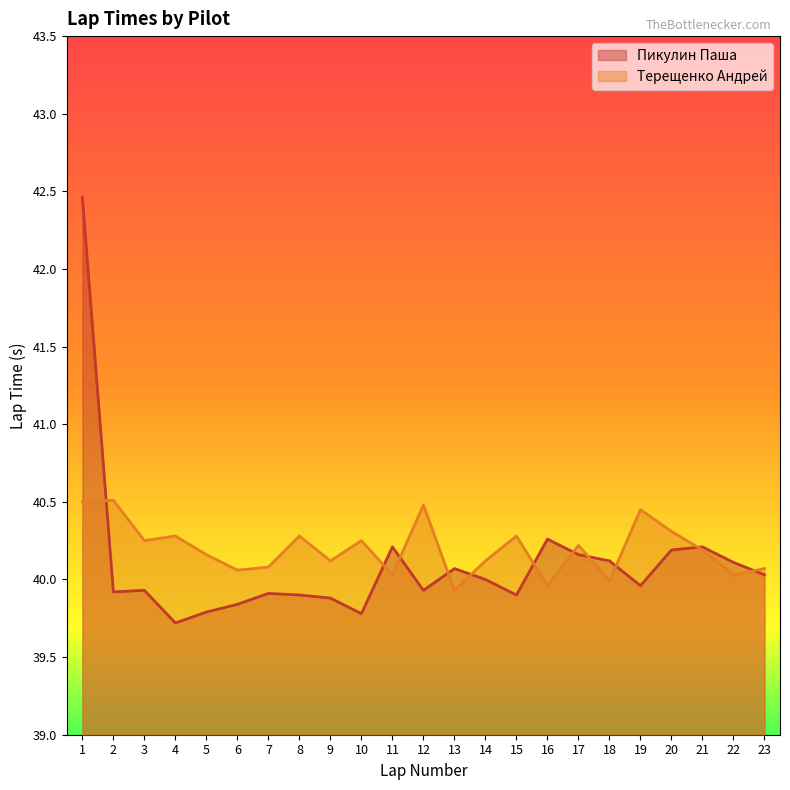

Is the value of Пикулин Паша at 19 greater than the value of Терещенко Андрей at 10?

No